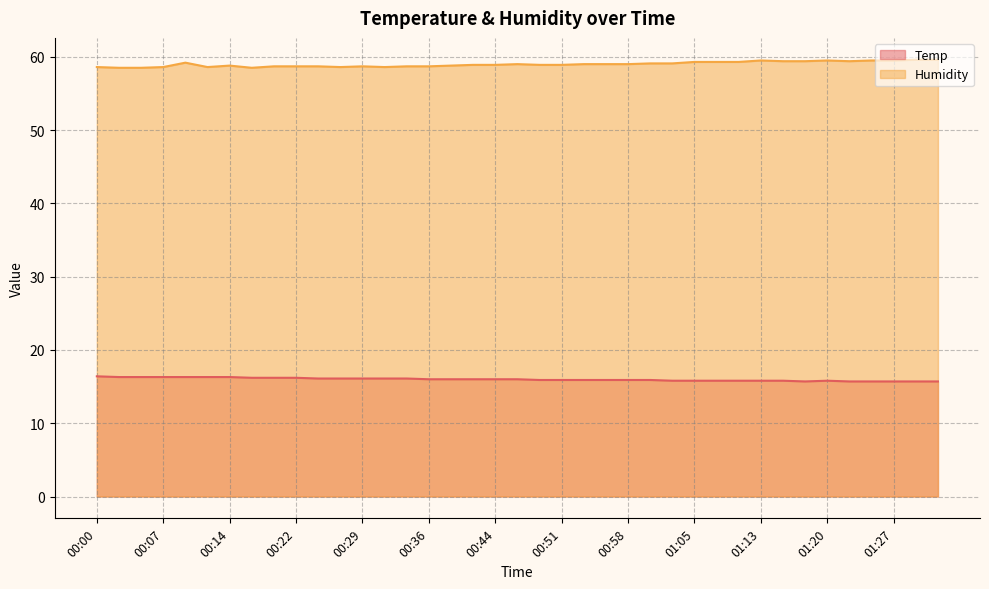

In Humidity, how many points are lower than both neighbors (excluding endpoints)?

5